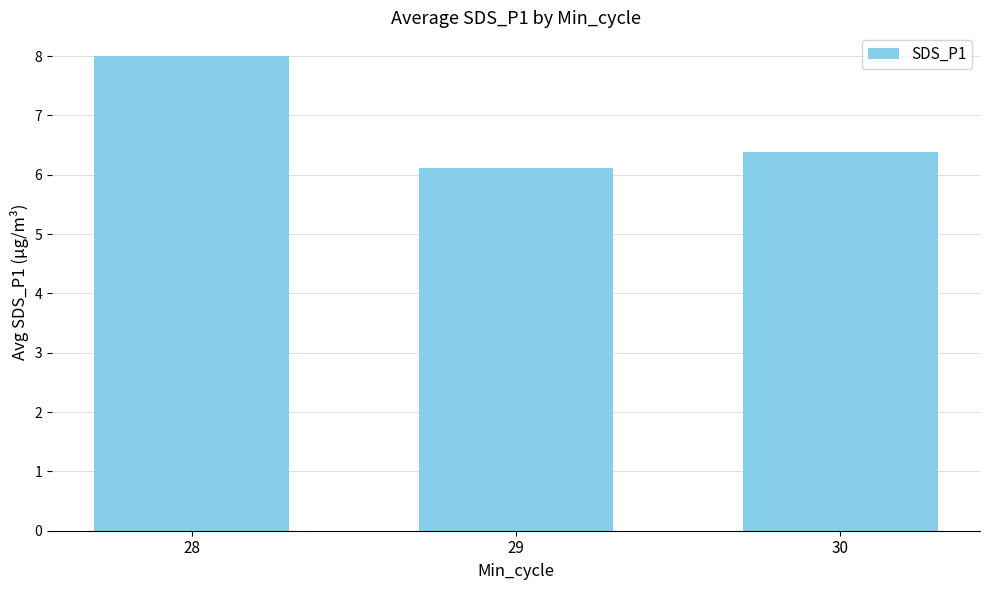

Which category has the highest value across all series?

28